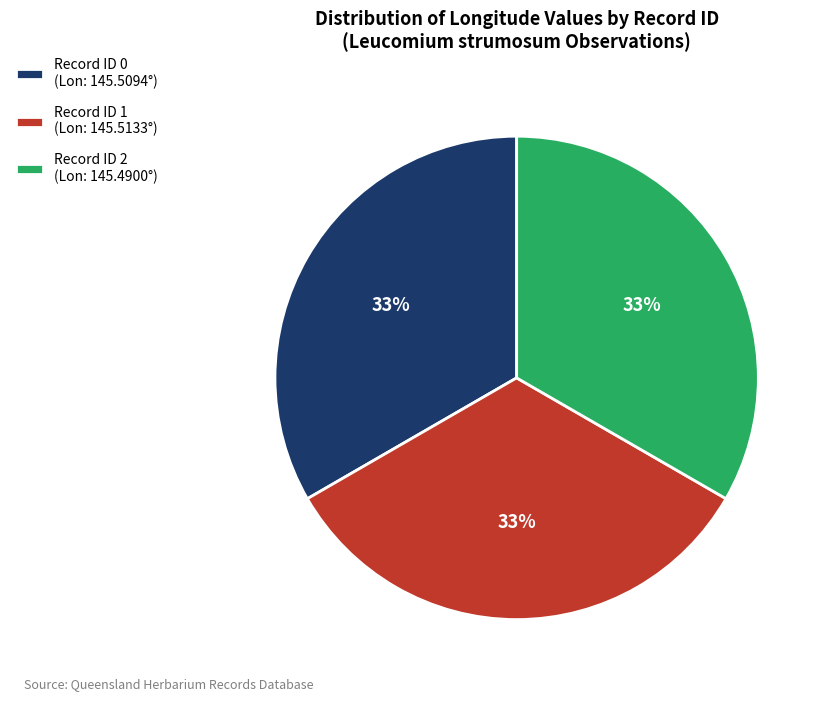

What is the ratio of the value at Record ID 1 (Lon: 145.5133°) to the value at Record ID 0 (Lon: 145.5094°)?

1.0